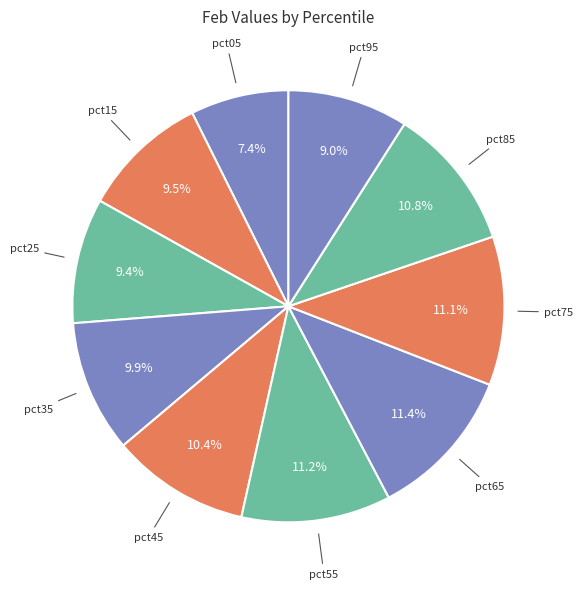

How many segments does this pie chart have?

10